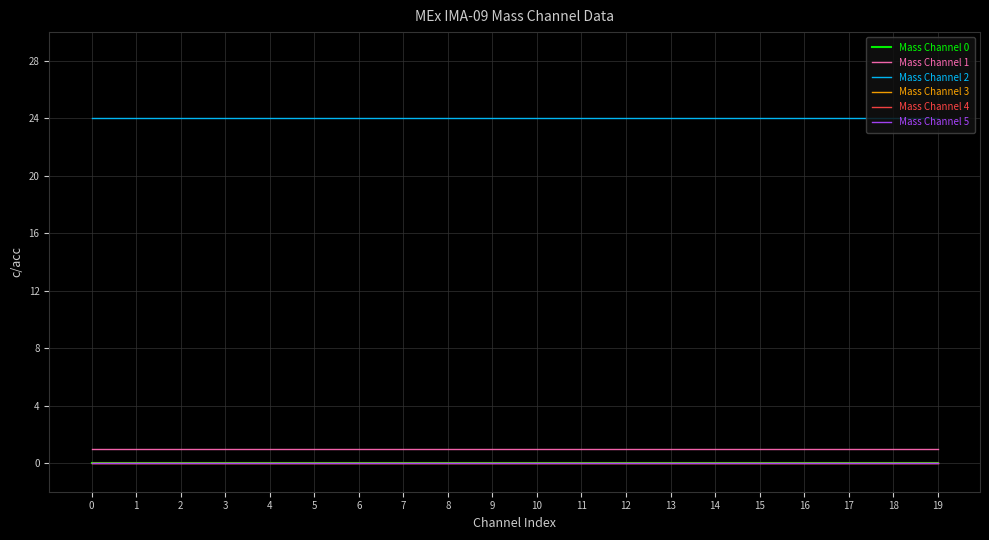

True or false: Mass Channel 1 has a value of 1 at 10.

True